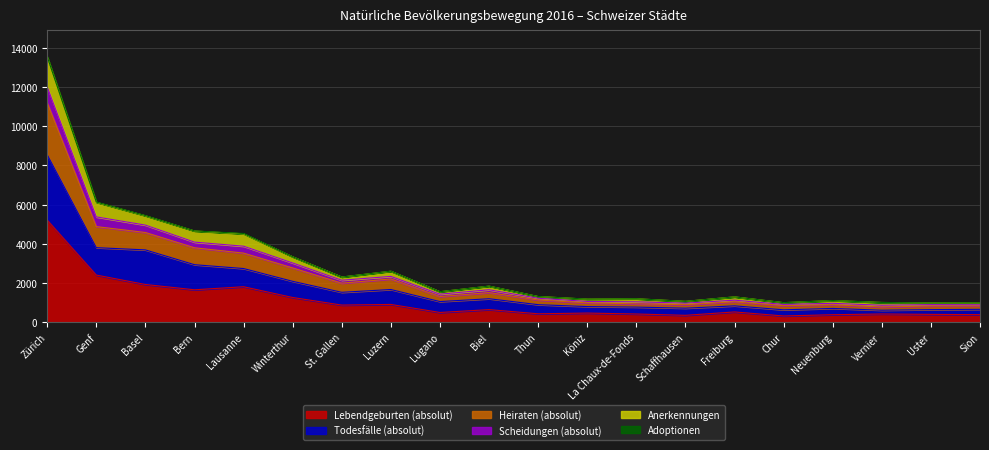

At which category is the sum across all series the highest?

Zürich